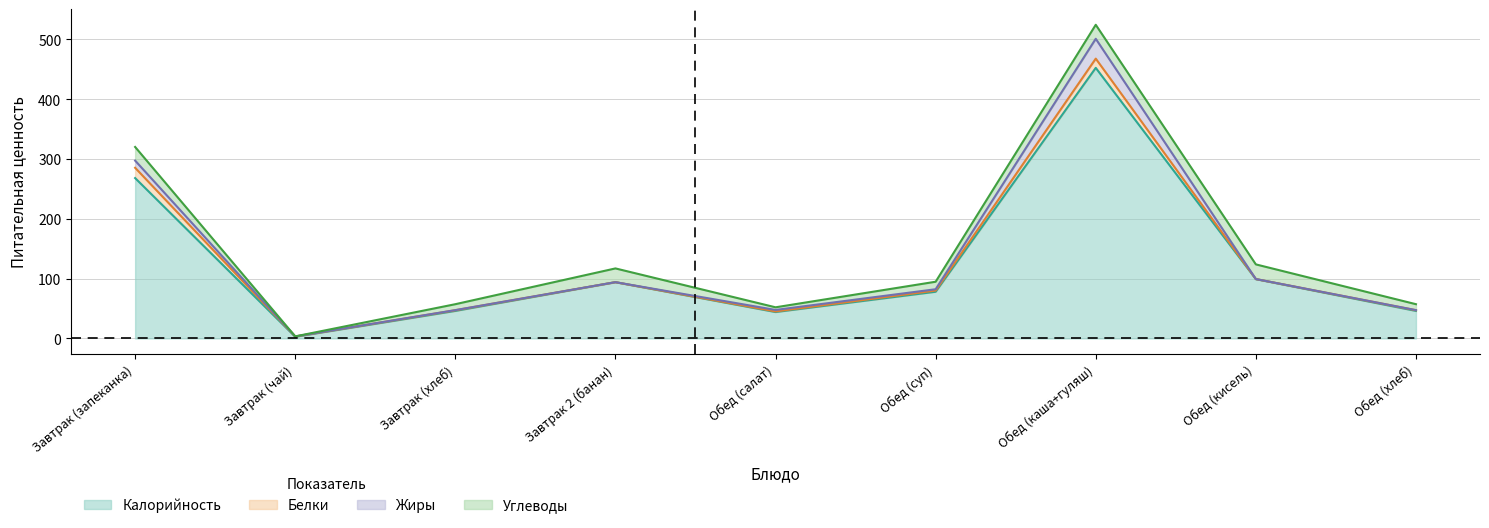

Is the value of Углеводы at Завтрак (чай) greater than the value of Калорийность at Обед (хлеб)?

No